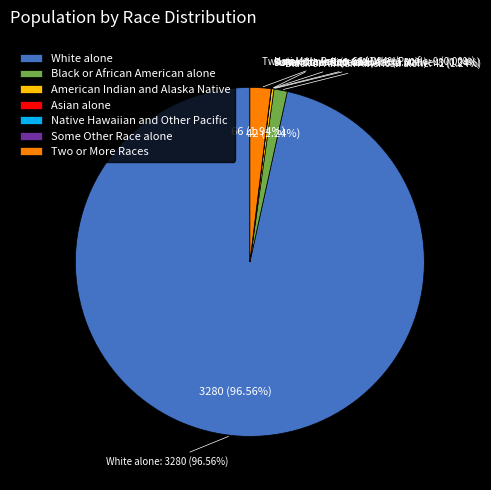

Count the number of slices in the pie.

7